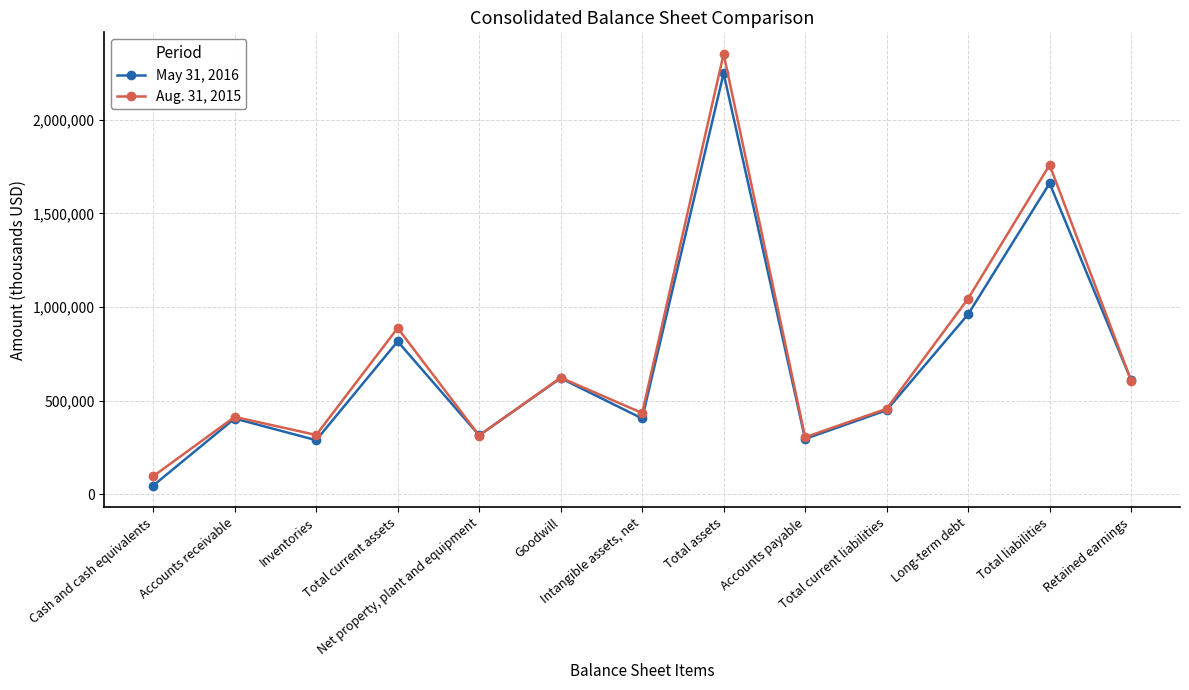

What are all the series names shown in the legend?

May 31, 2016, Aug. 31, 2015